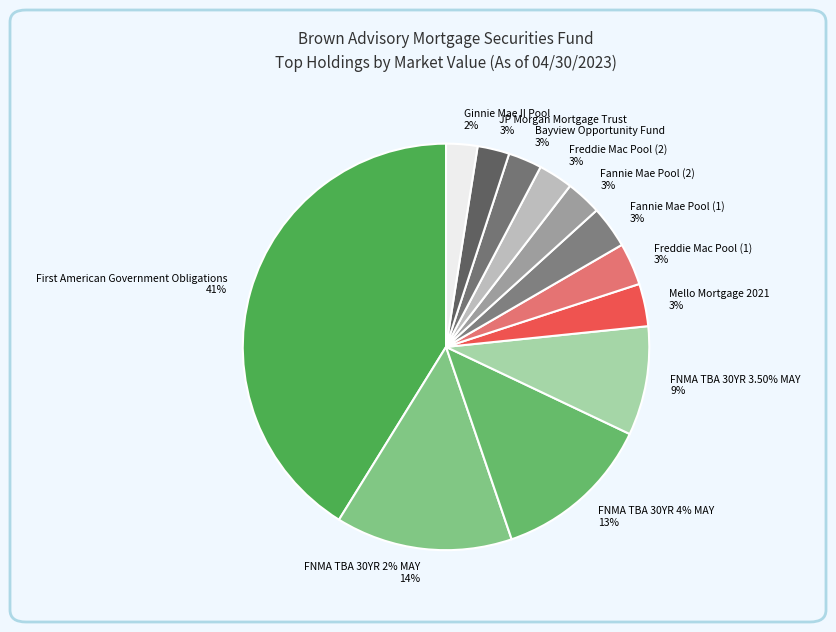

Does any single category account for the majority?

No